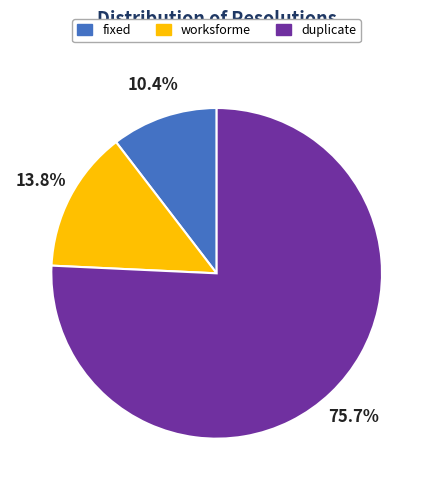

Rank the categories by value from highest to lowest.

duplicate, worksforme, fixed